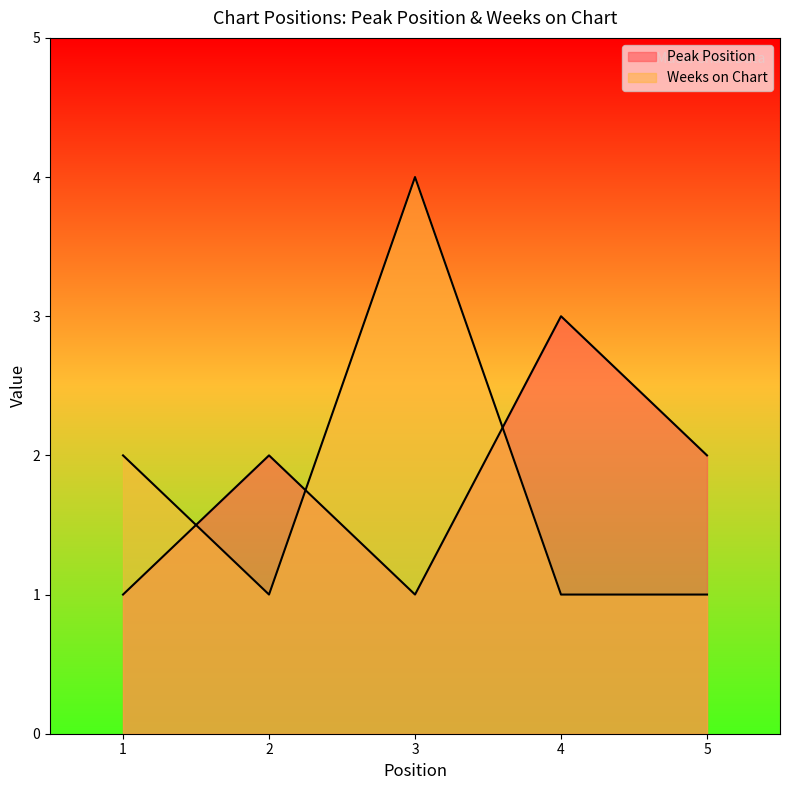

What is the approximate value of Peak Position at 2?

2